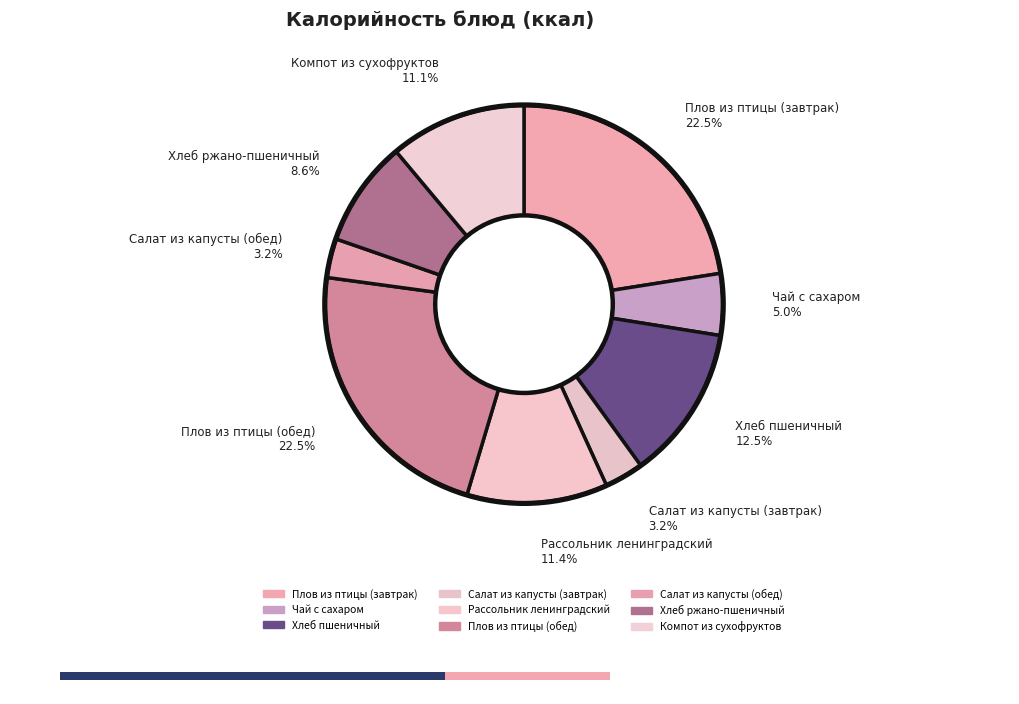

To the nearest percent, what percentage of the pie is Салат из капусты (обед)?

3%